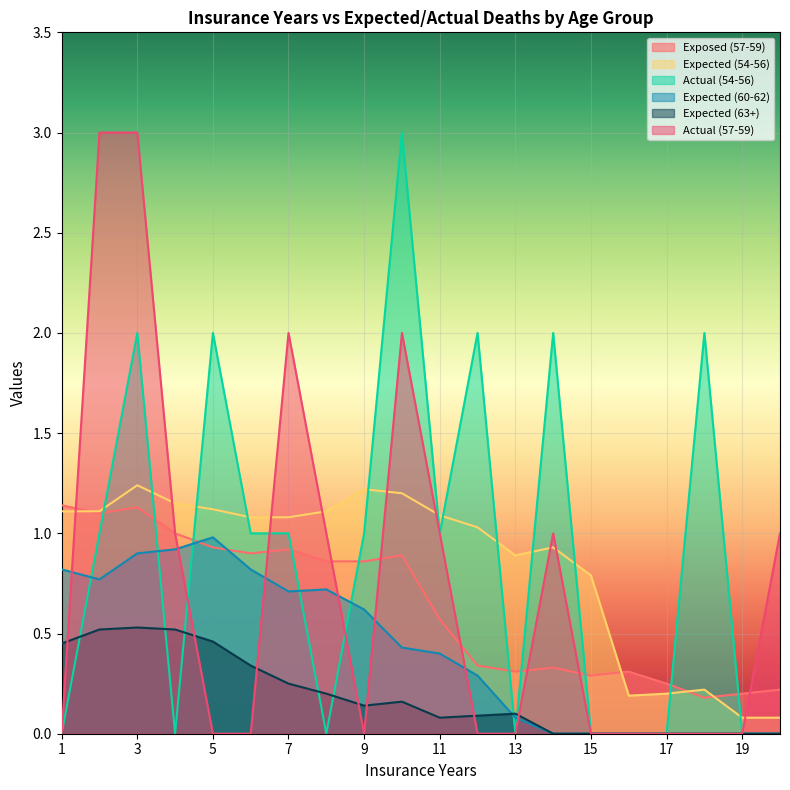

At which category does Expected (60-62) reach its first local peak?

5